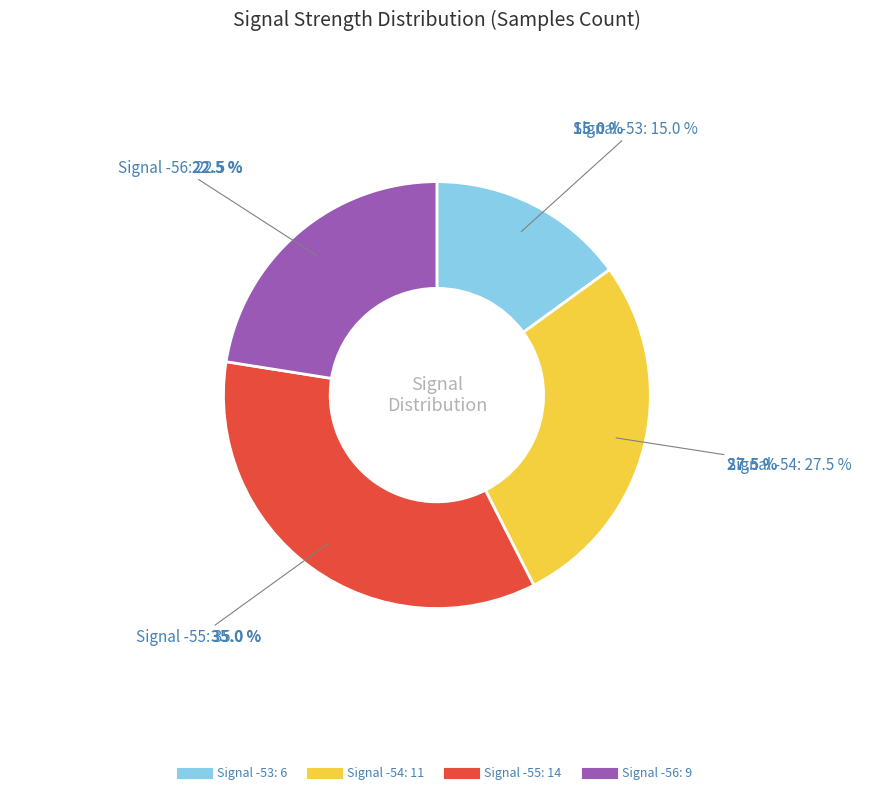

Is there a majority slice in this chart?

No